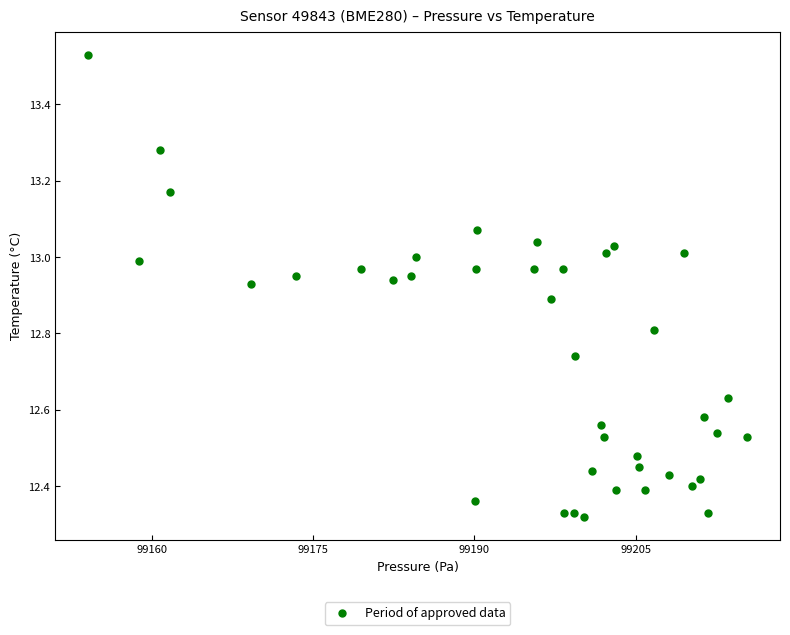

What is the range of Y values (max minus min)?

1.2